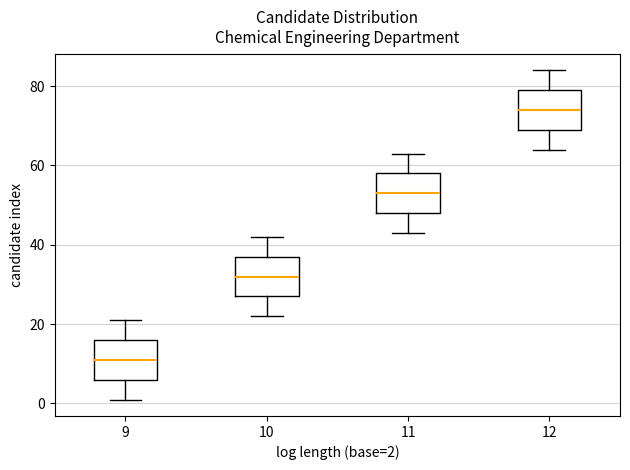

Reading left to right, transcribe this box plot: for each box, give where its median line is, the range the box spans, and where its two whiskers end, as read against the y-axis. The values are not printed on the chart, so give them approximately, as read against the axis.

9: median 12, box 6 to 16, whiskers 2 to 22
10: median 32, box 28 to 38, whiskers 22 to 42
11: median 54, box 48 to 58, whiskers 44 to 64
12: median 74, box 70 to 80, whiskers 64 to 84